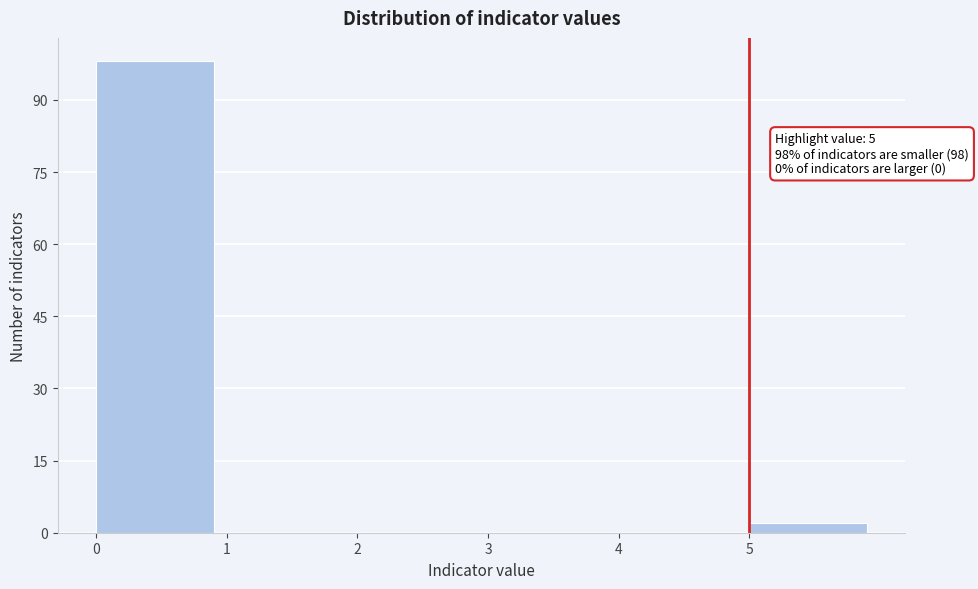

Which range on the x-axis has the tallest bar?

0 to 1